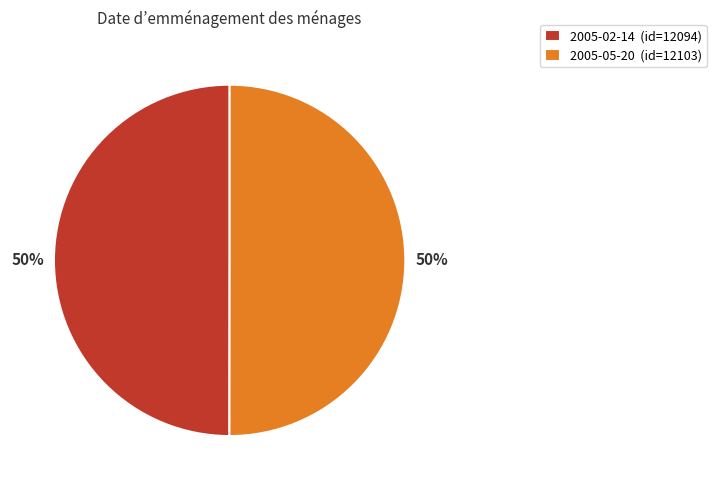

True or false: 2005-05-20 accounts for 56% of the total.

False